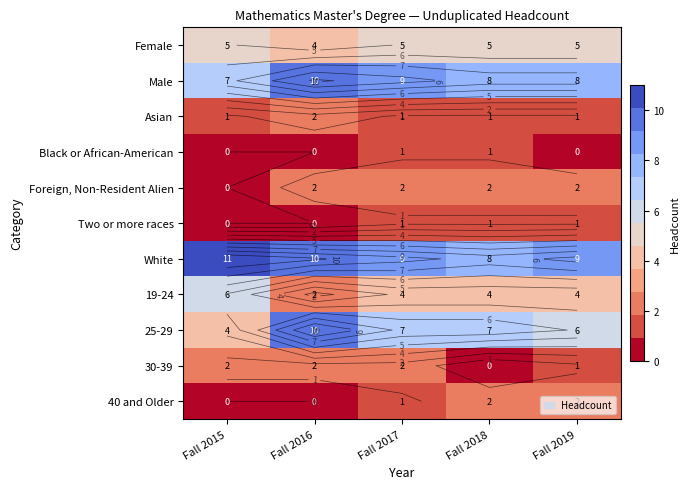

At which category is the sum across all series the highest?

Fall 2016